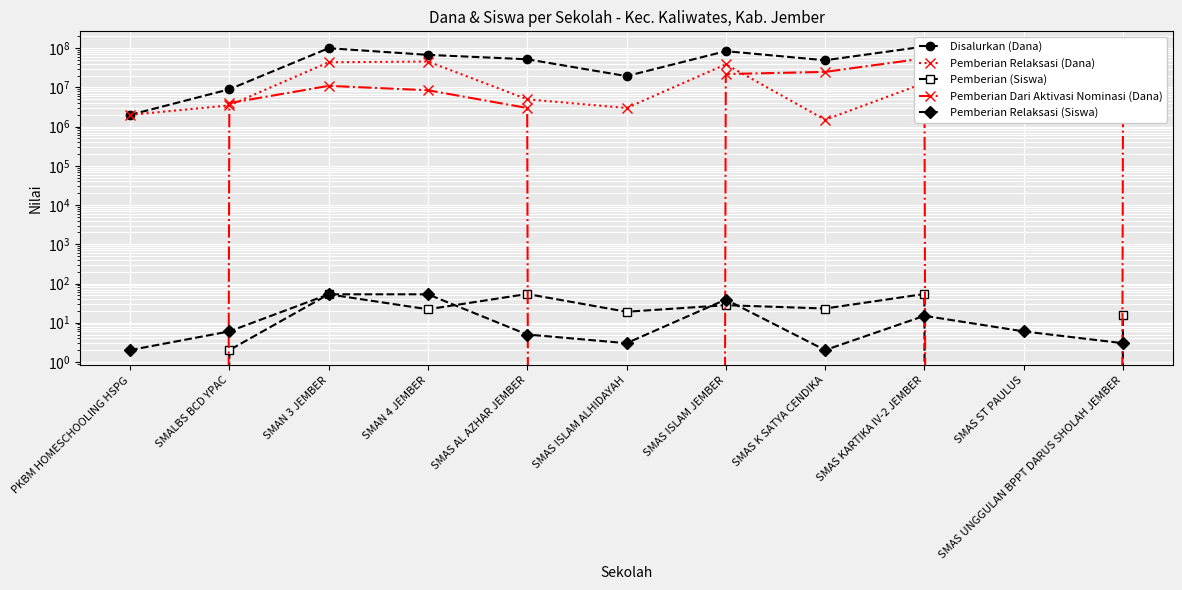

In Pemberian (Siswa), how many points are higher than both neighbors (excluding endpoints)?

4